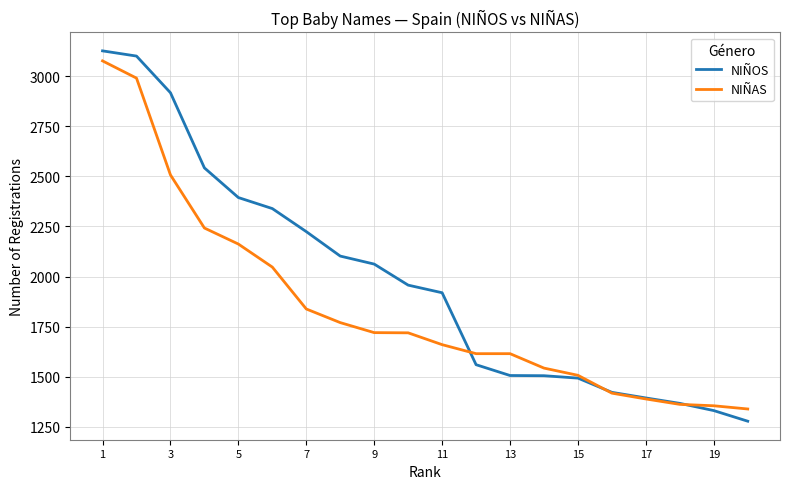

What is the maximum value for NIÑOS?

3126